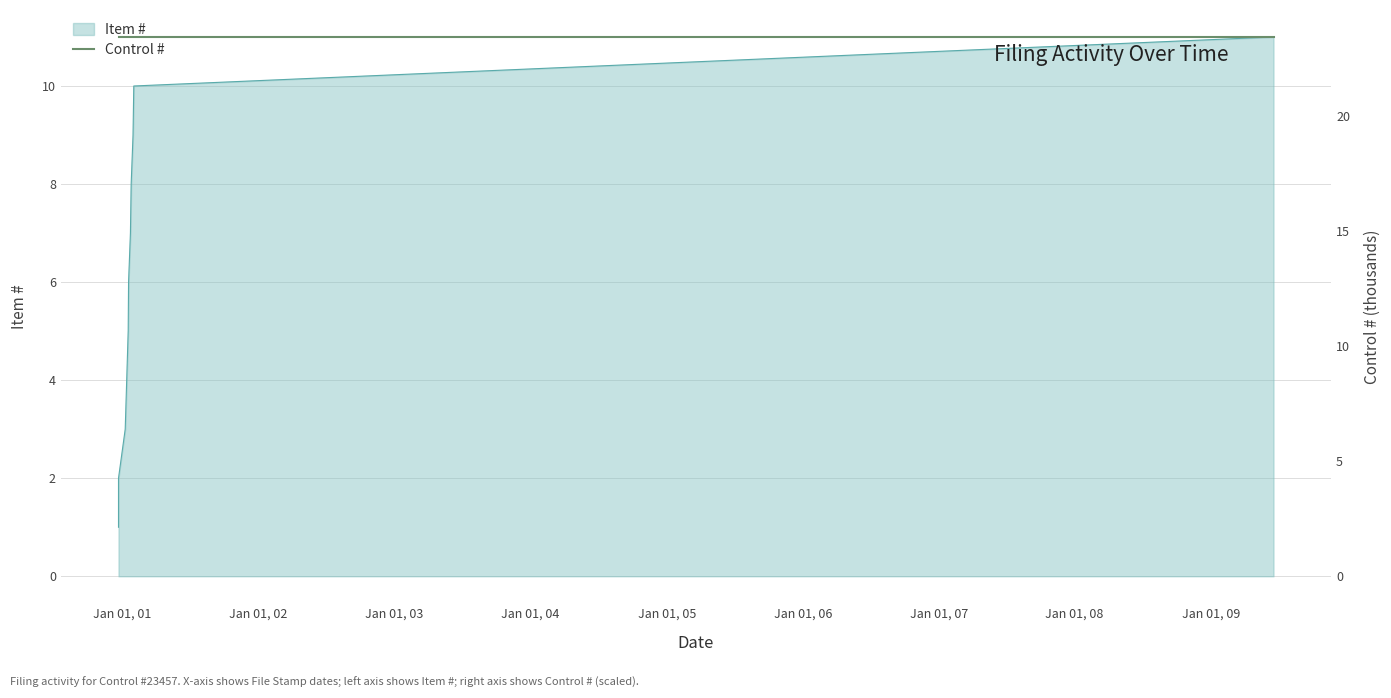

What is the minimum value shown in the chart?

1